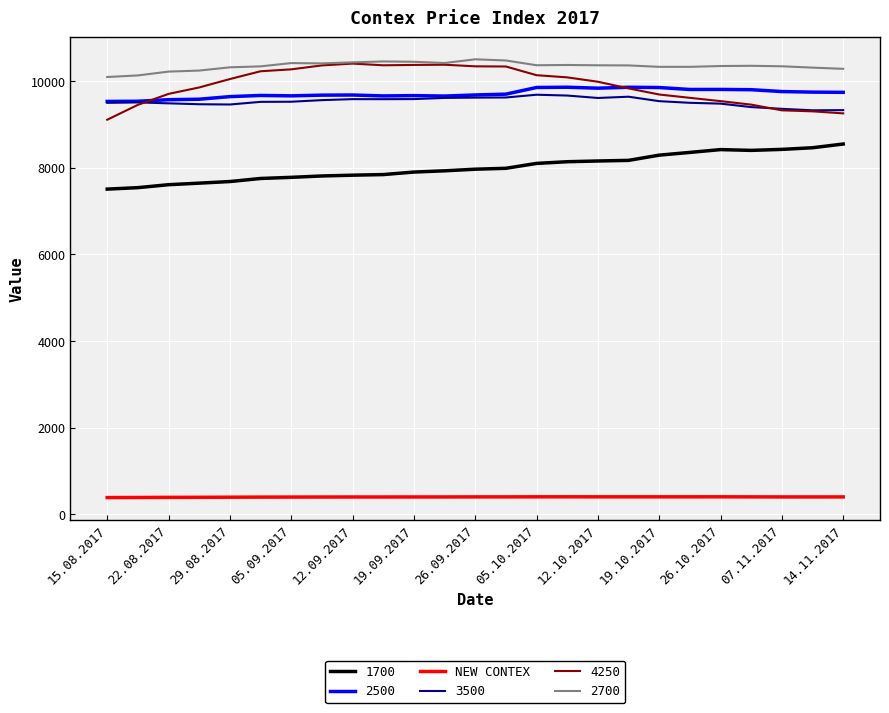

Which series has the largest total across all categories?

2700